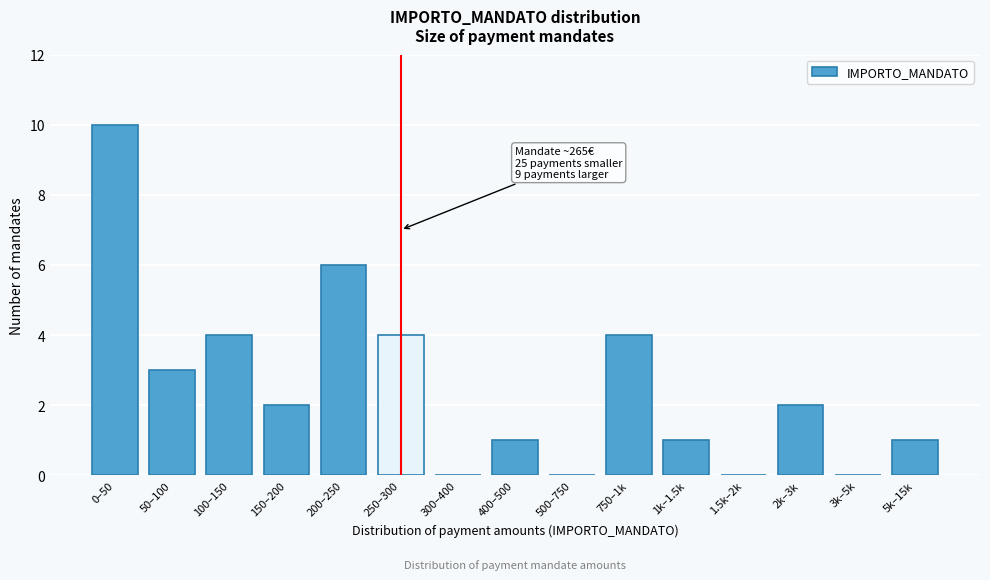

Reading left to right, extract all data points from this chart.

0–50=10	50–100=3	100–150=4	150–200=2	200–250=6	250–300=4	300–400=0	400–500=1	500–750=0	750–1k=4	1k–1.5k=1	1.5k–2k=0	2k–3k=2	3k–5k=0	5k–15k=1